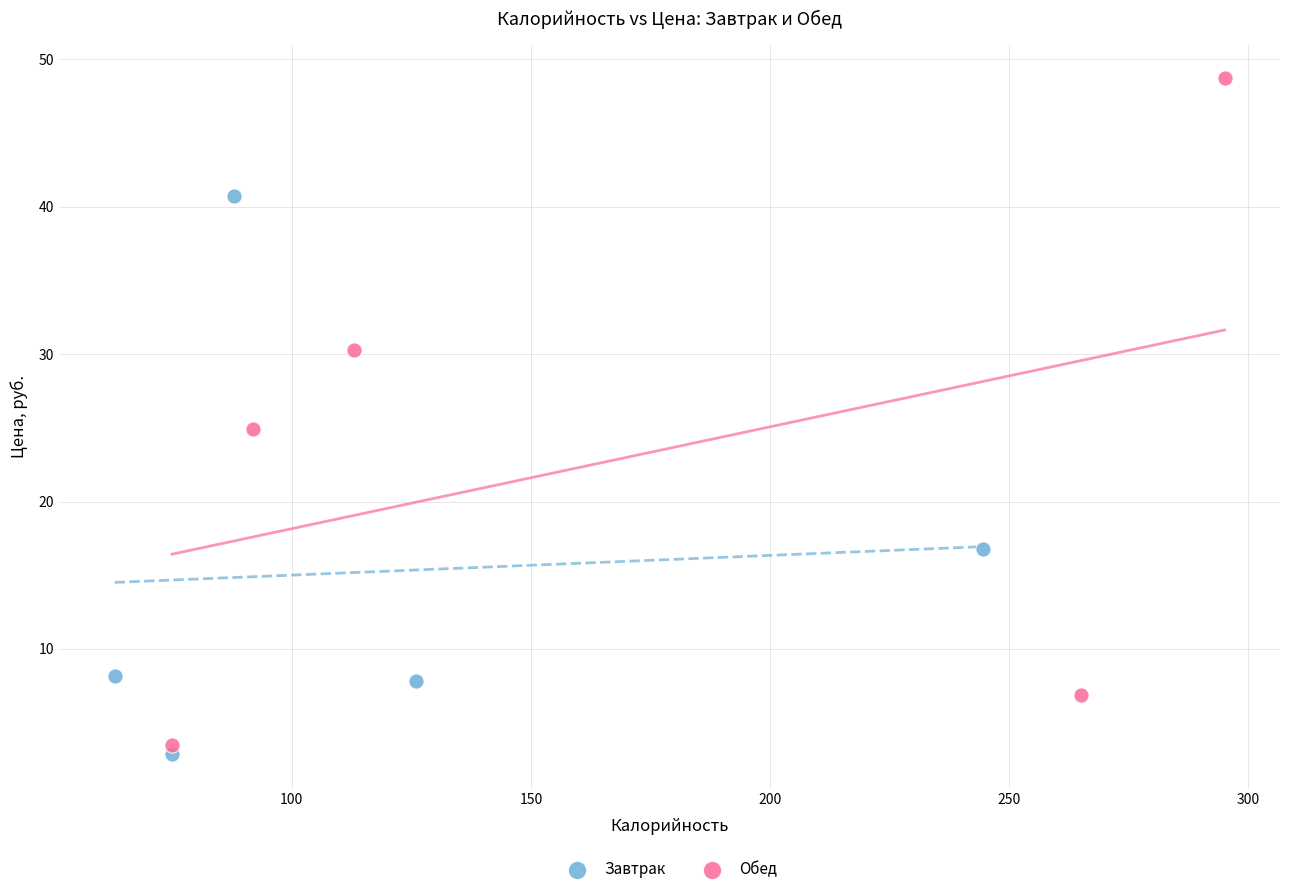

Which series has the widest spread of Y values?

Обед